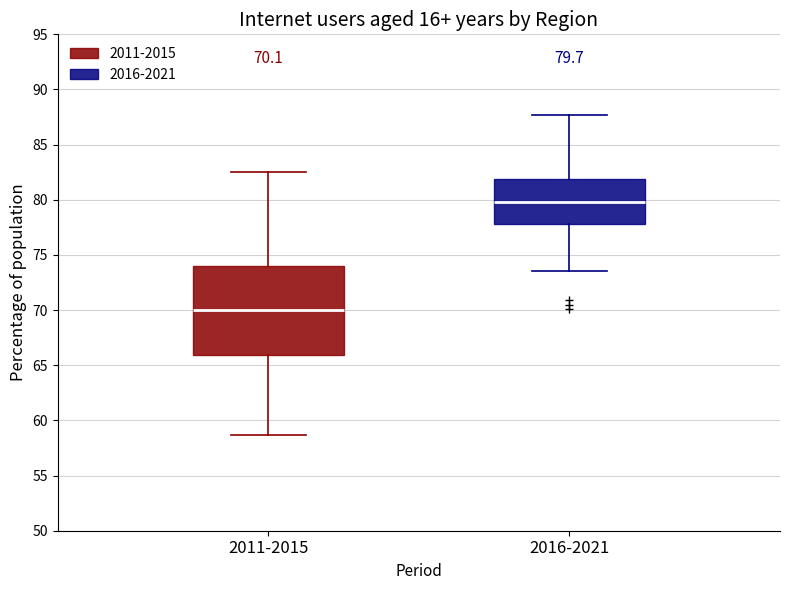

Which box has the lowest median line?

2011-2015